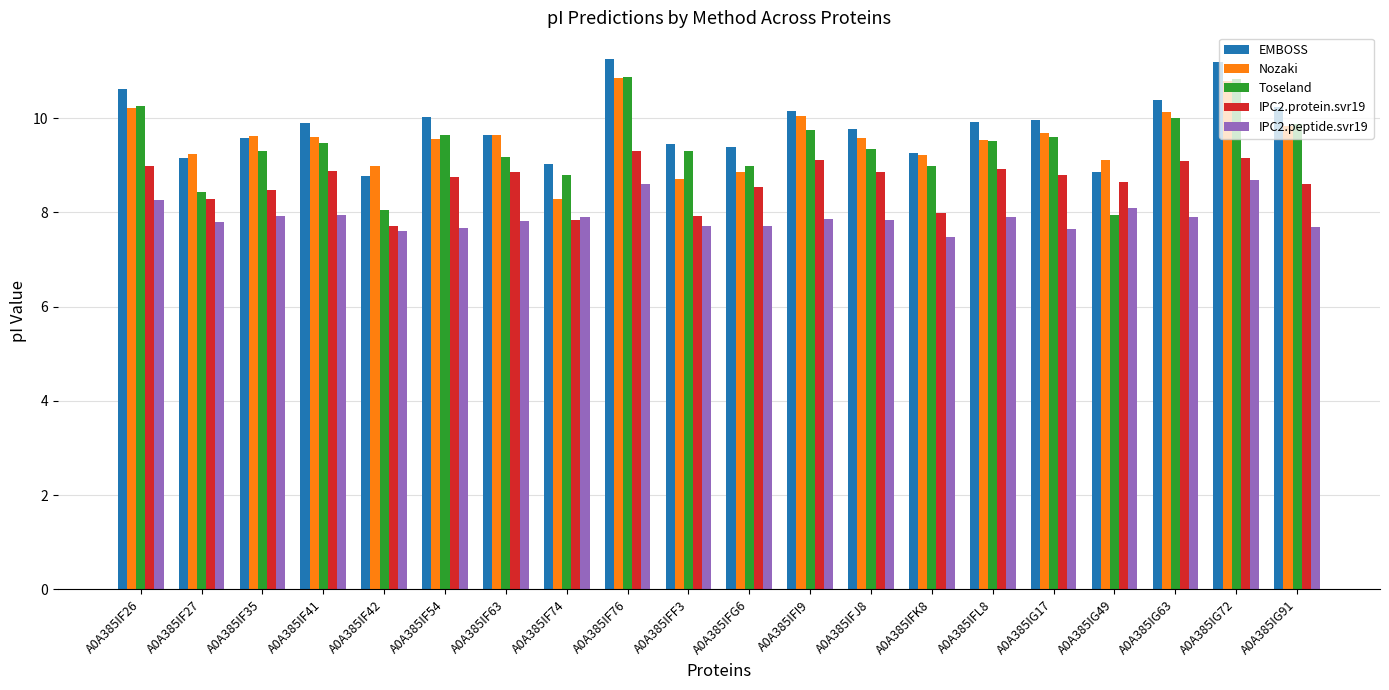

Which series changed the most between A0A385IF27 and A0A385IFJ8?

Toseland